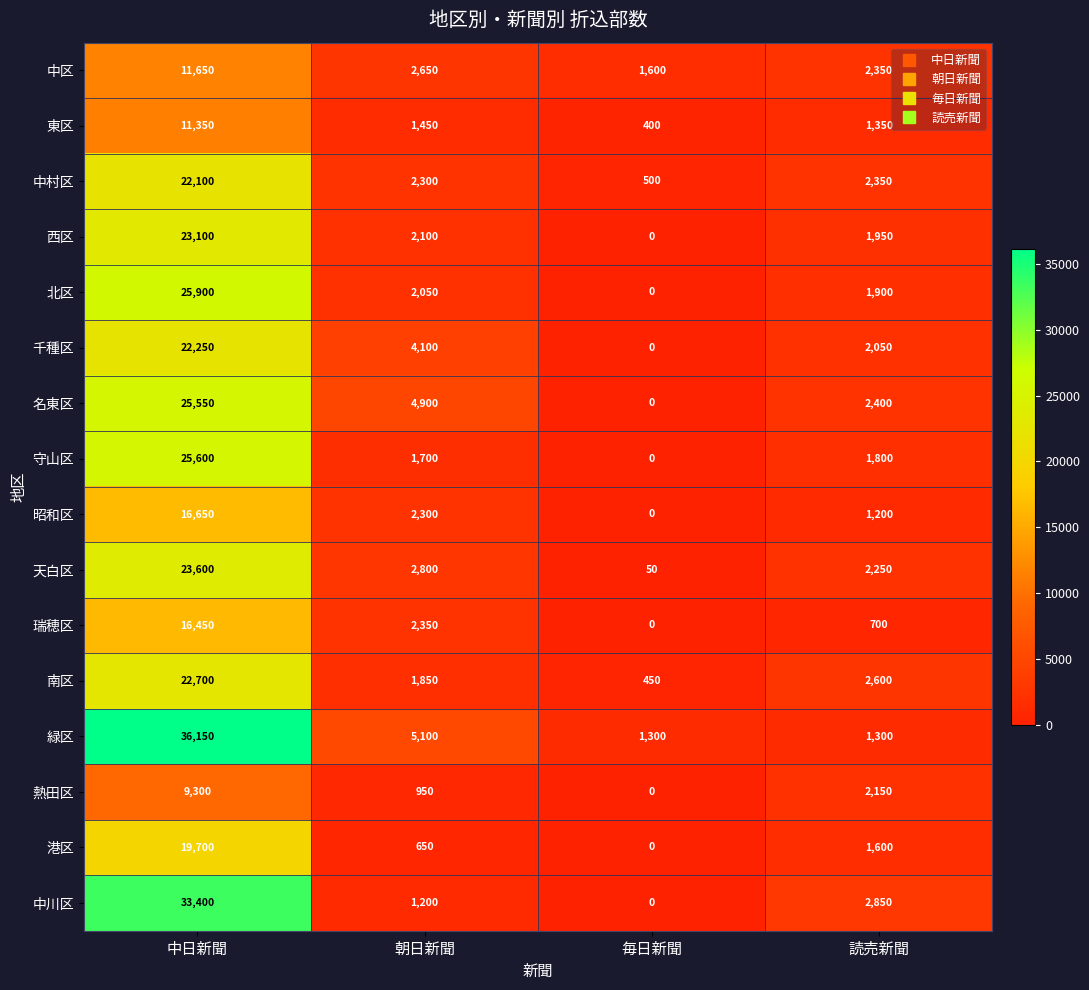

Between 中日新聞 and 毎日新聞, which series saw the biggest shift?

緑区